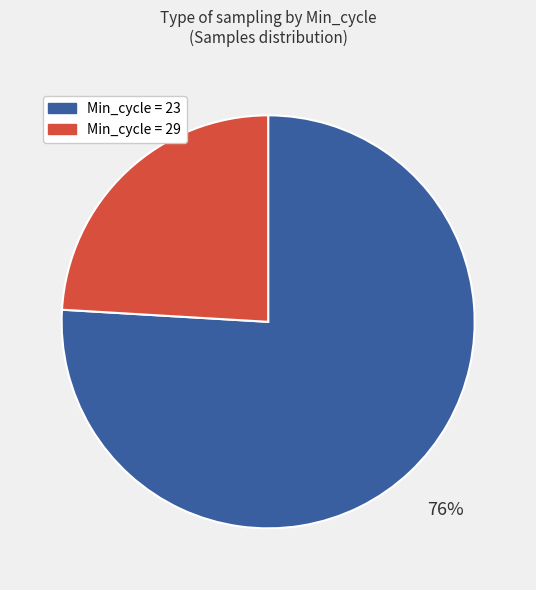

Is there any slice that represents more than half of the pie?

Yes